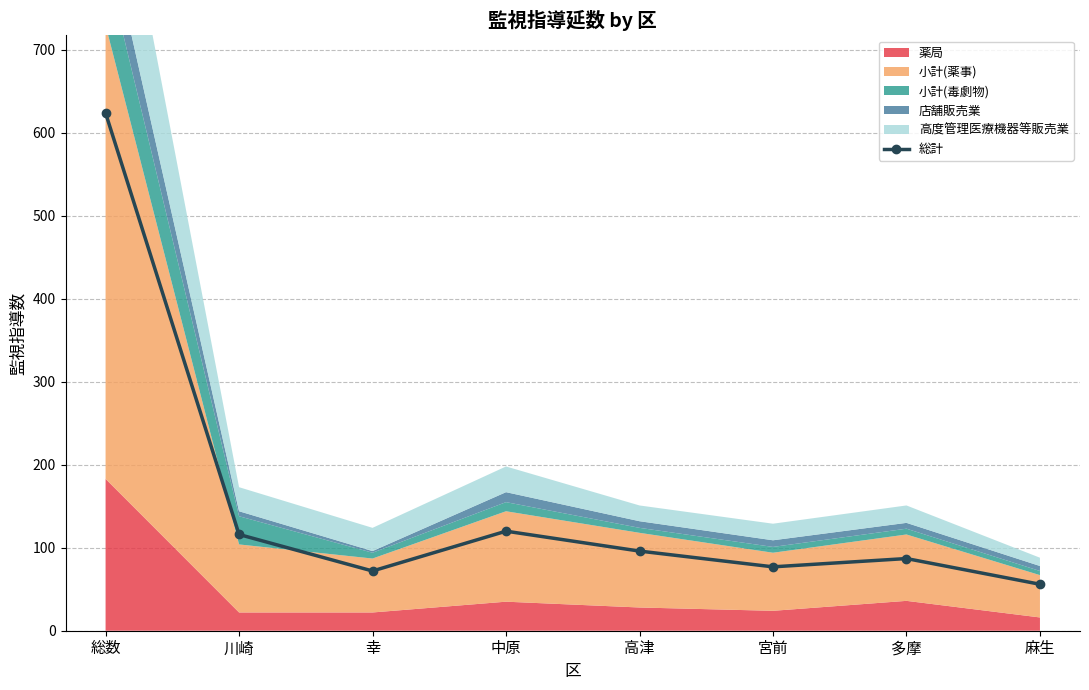

Where is the first local minimum?

幸